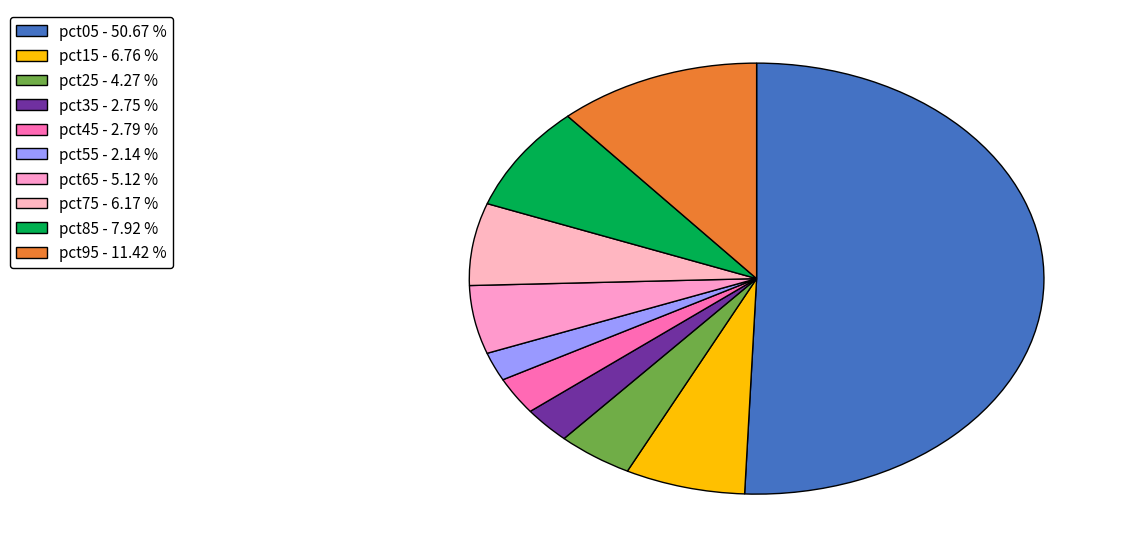

How many slices are in this pie chart?

10